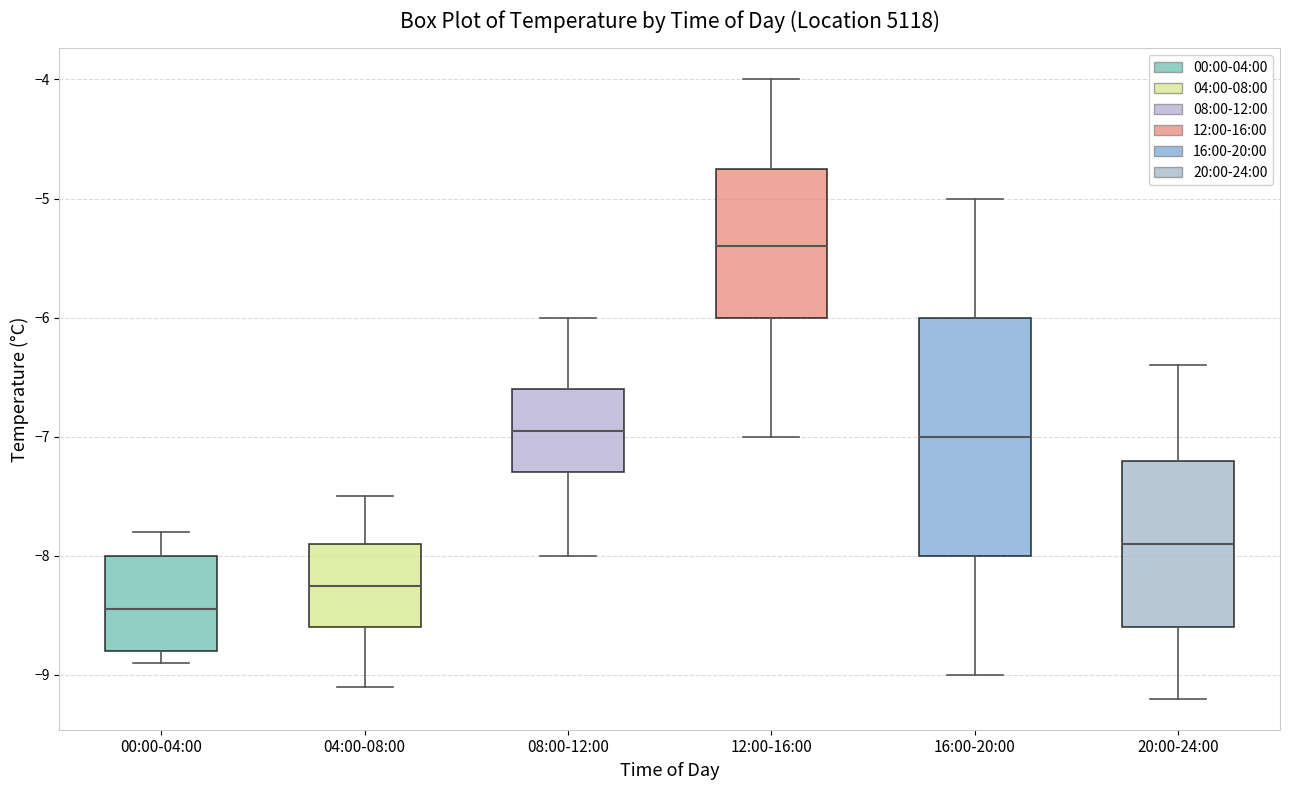

Reading left to right, transcribe this box plot: for each box, give where its median line is, the range the box spans, and where its two whiskers end, as read against the y-axis. The values are not printed on the chart, so give them approximately, as read against the axis.

00:00-04:00: median -8.4, box -8.8 to -8.0, whiskers -8.9 to -7.8
04:00-08:00: median -8.2, box -8.6 to -7.9, whiskers -9.1 to -7.5
08:00-12:00: median -6.9, box -7.3 to -6.6, whiskers -8.0 to -6.0
12:00-16:00: median -5.4, box -6.0 to -4.7, whiskers -7.0 to -4.0
16:00-20:00: median -7.0, box -8.0 to -6.0, whiskers -9.0 to -5.0
20:00-24:00: median -7.9, box -8.6 to -7.2, whiskers -9.2 to -6.4